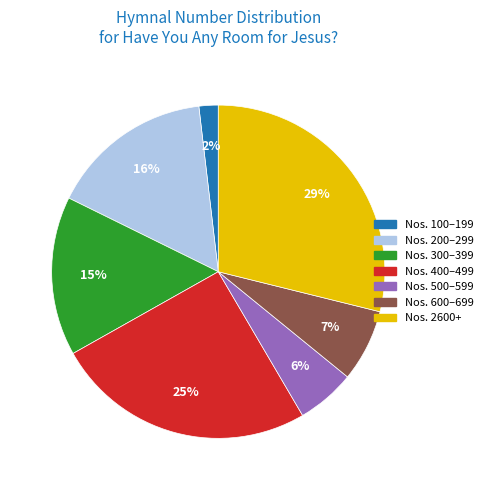

To the nearest percent, what is the average slice percentage?

14%